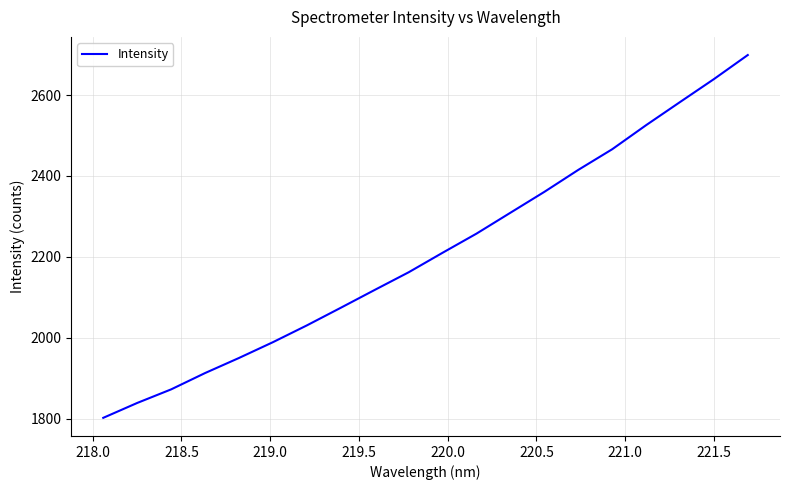

What is the minimum value shown in the chart?

1802.0